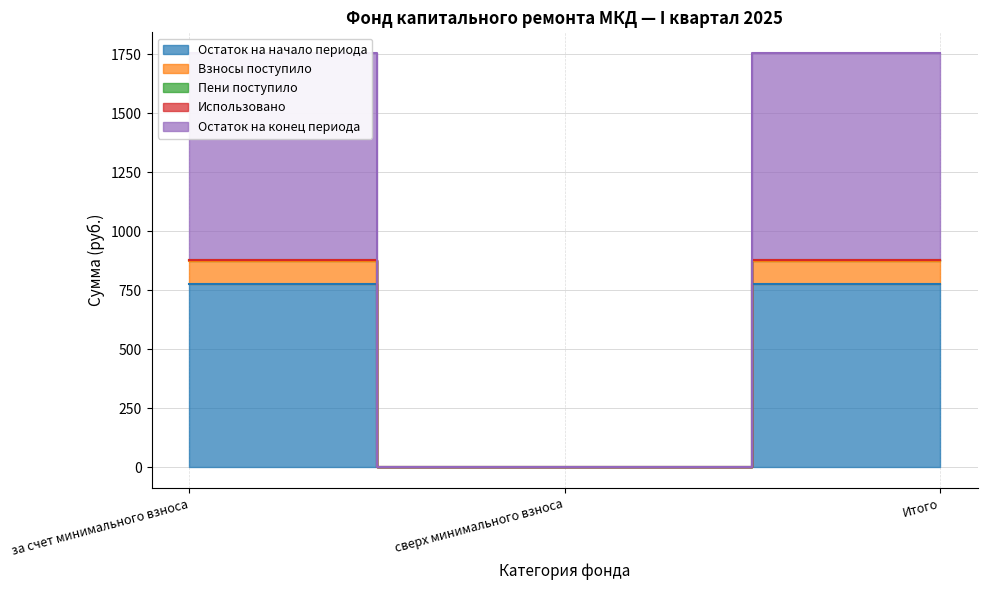

Is it true that Остаток на начало периода equals -550.7 at сверх минимального взноса?

False